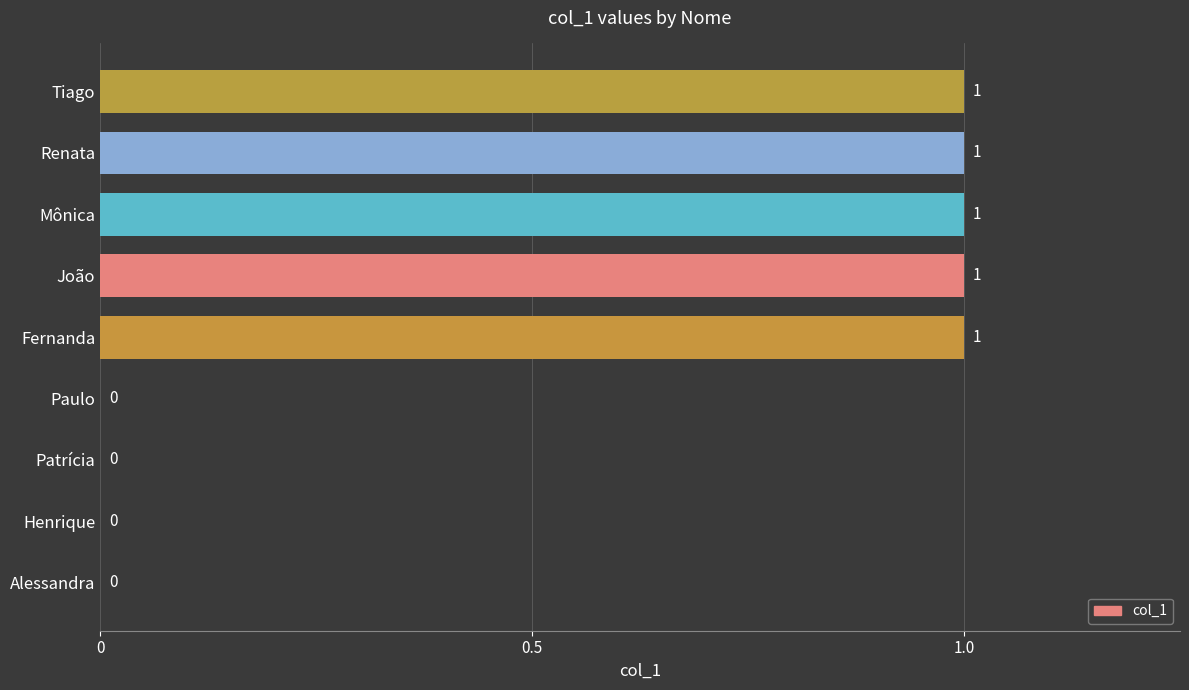

What is the sum of all values?

5